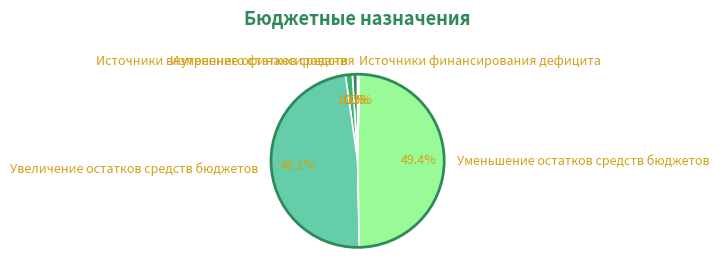

Is there any slice that represents more than half of the pie?

No